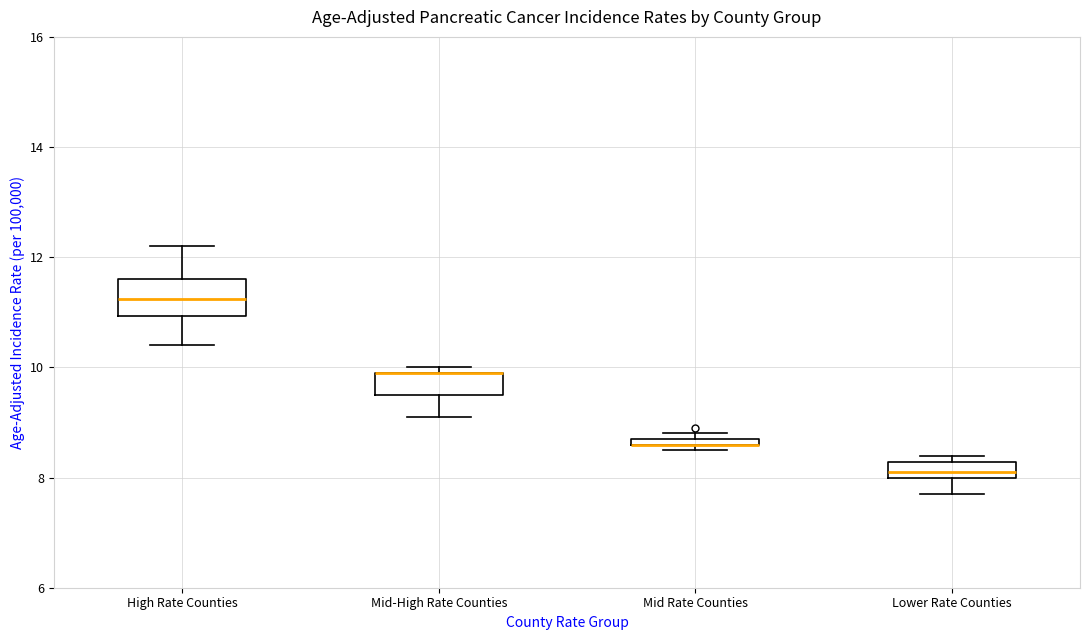

Which box is the tallest, from its lower edge to its upper edge?

High Rate Counties